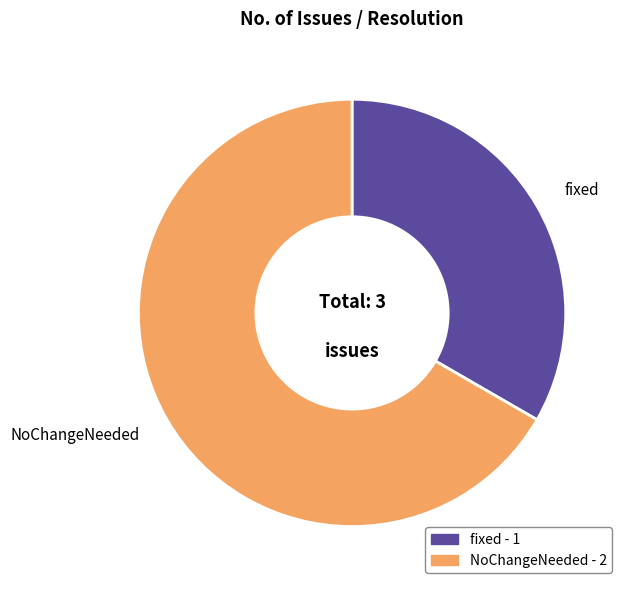

Which has a higher value, fixed or NoChangeNeeded?

NoChangeNeeded